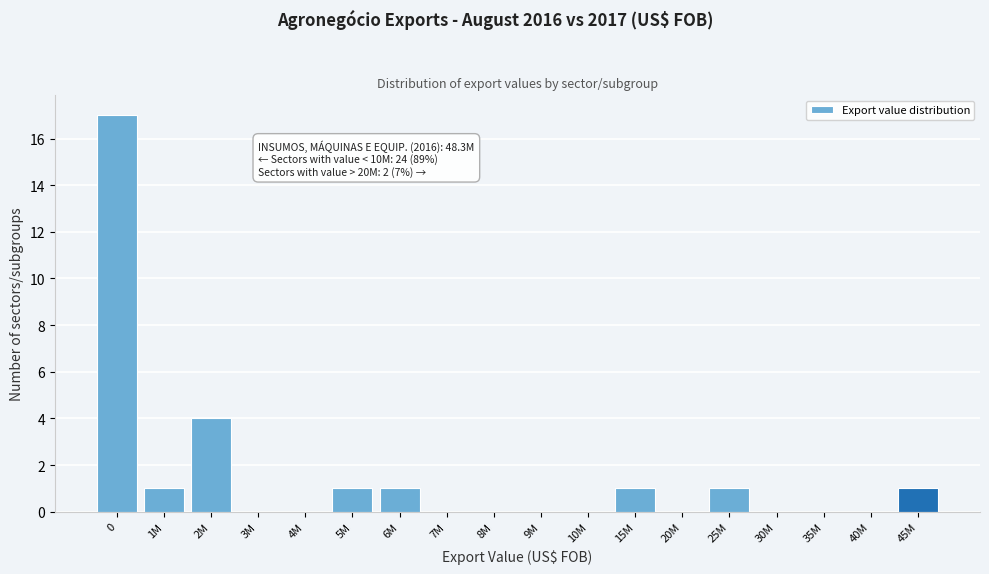

Reading right to left, list all the values displayed in this chart.

45M=1	40M=0	35M=0	30M=0	25M=1	20M=0	15M=1	10M=0	9M=0	8M=0	7M=0	6M=1	5M=1	4M=0	3M=0	2M=4	1M=1	0=17